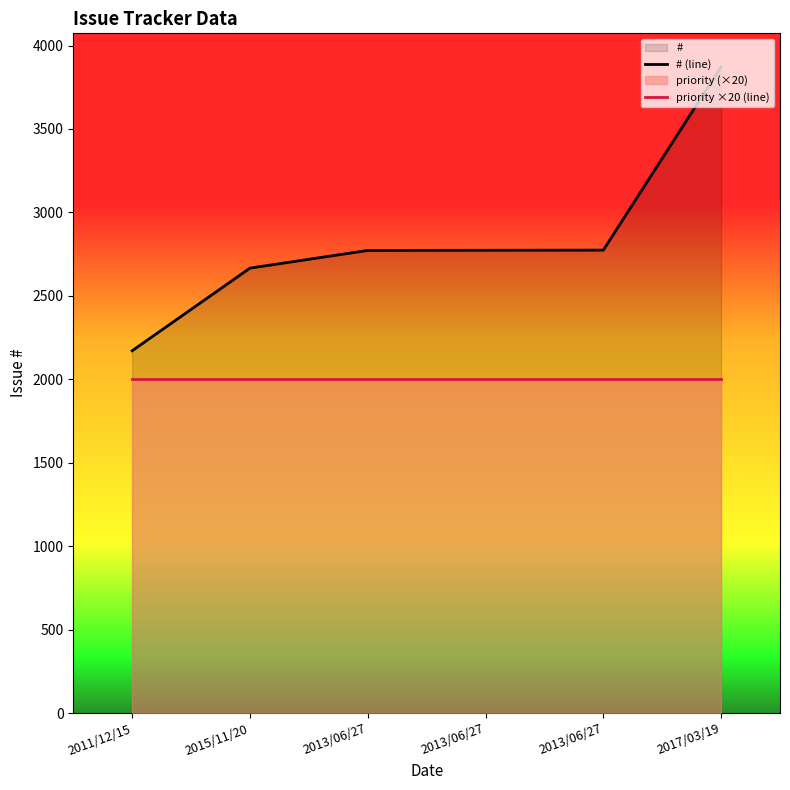

Rank the series by their average value, from highest to lowest.

# (line), priority ×20 (line)